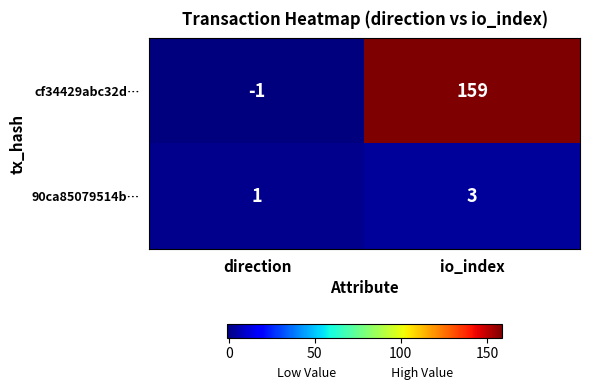

What is the sum of all cf34429abc32d… values?

158